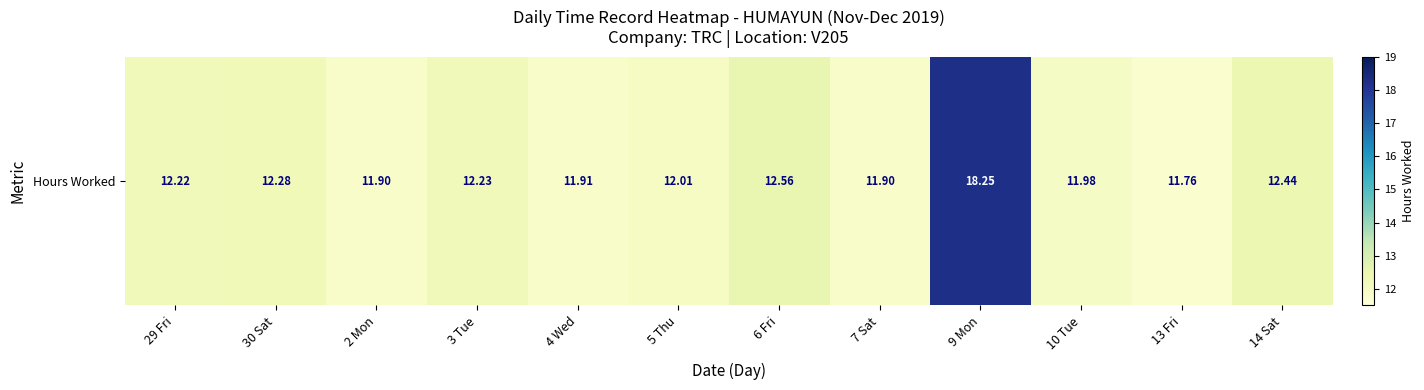

At which label does the data first exceed 12?

29 Fri